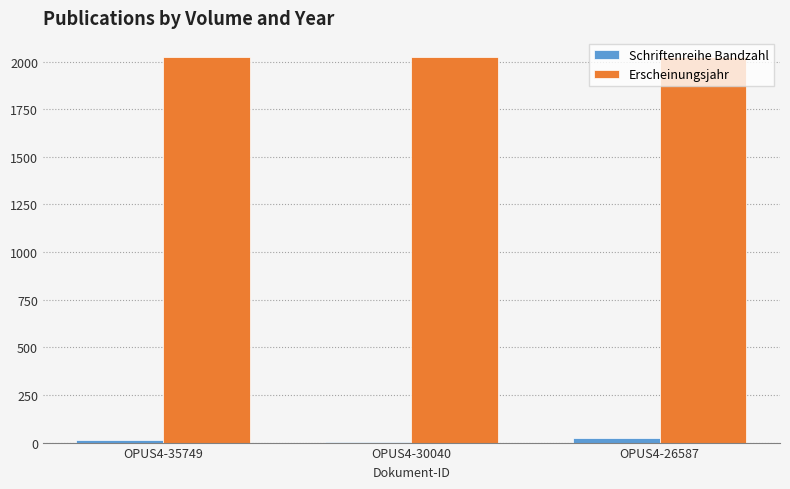

What is the sum of all Erscheinungsjahr values?

6067